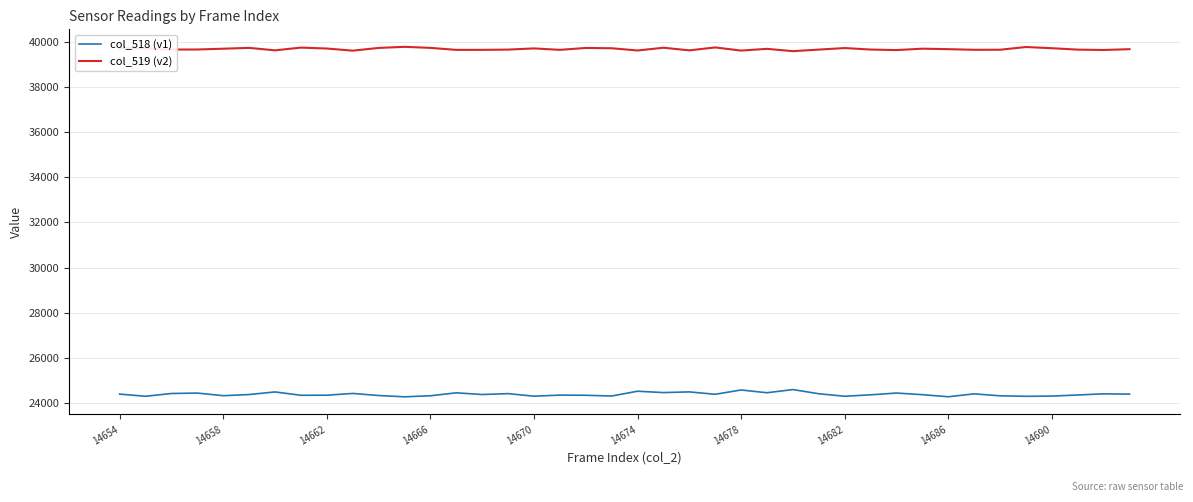

Which series has the largest total across all categories?

col_519 (v2)